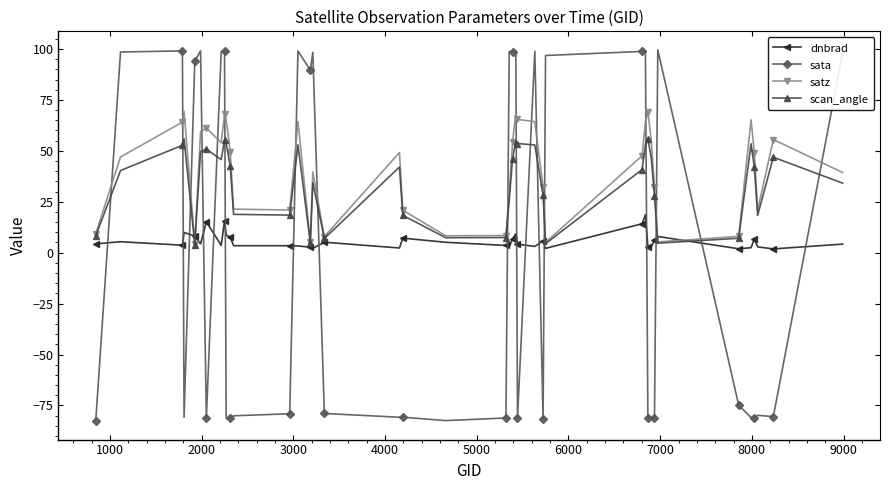

True or false: scan_angle has more than 2 points higher than both neighbors.

True